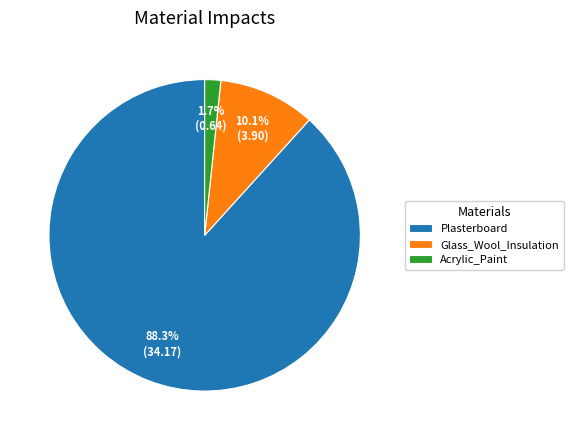

What percentage is the Acrylic_Paint slice, to the nearest percent?

2%